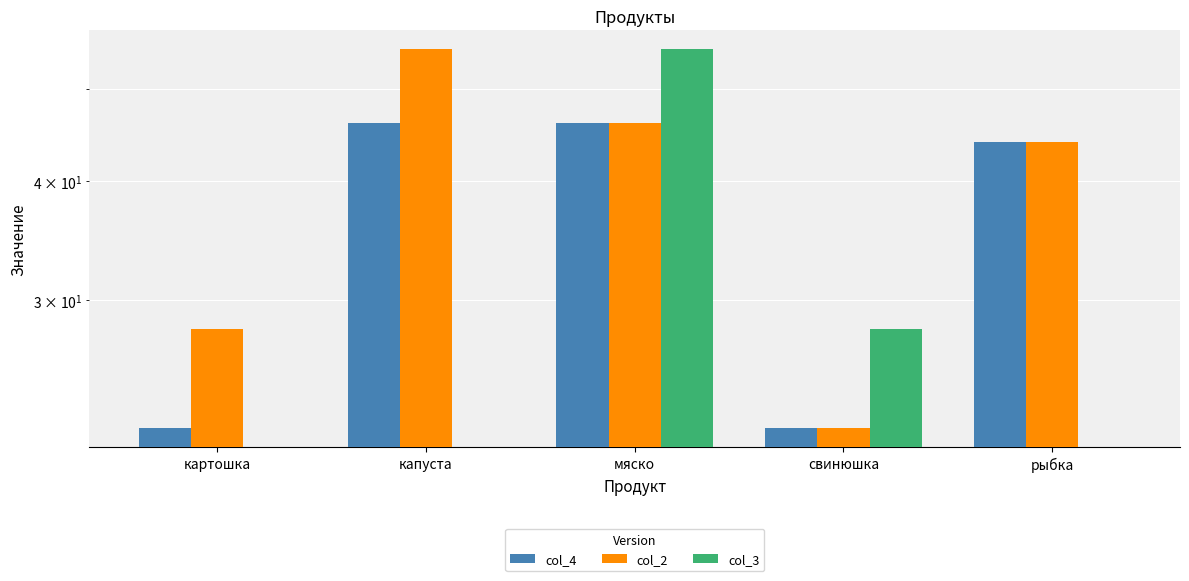

What is the greatest value displayed?

55